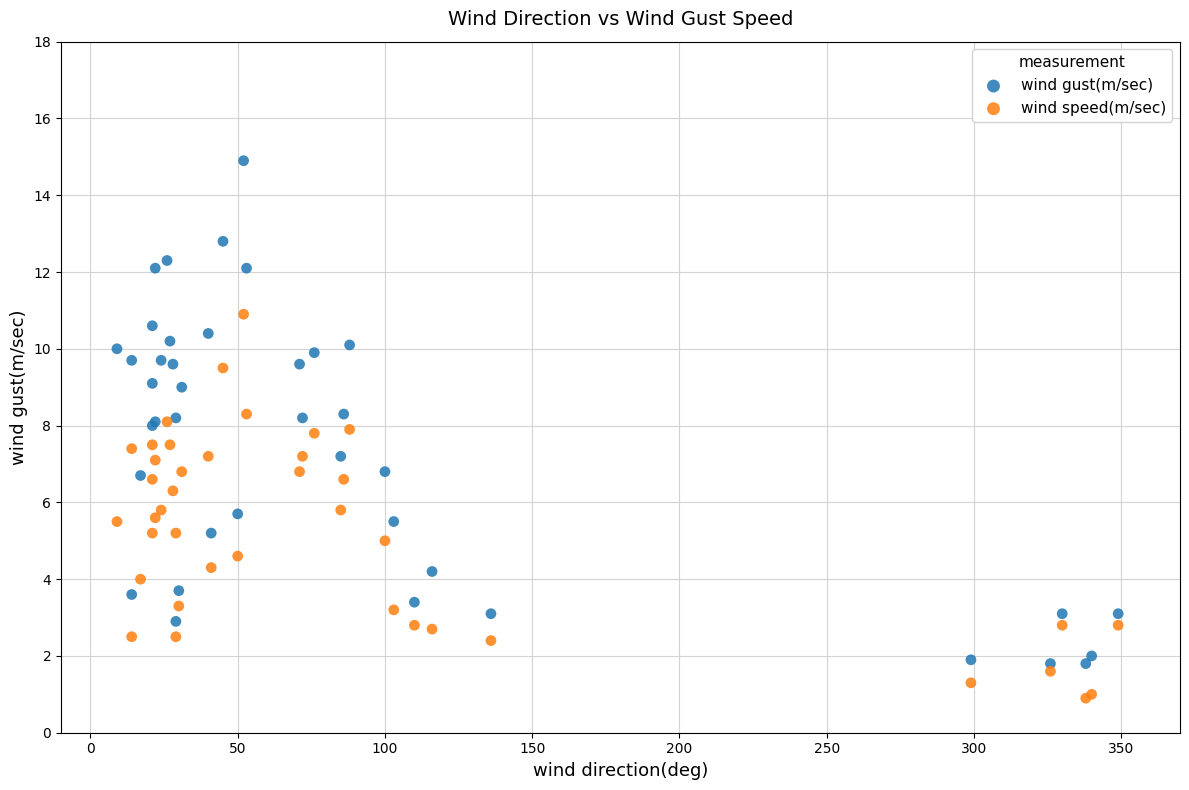

Which series has the largest Y range (max minus min)?

wind gust(m/sec)